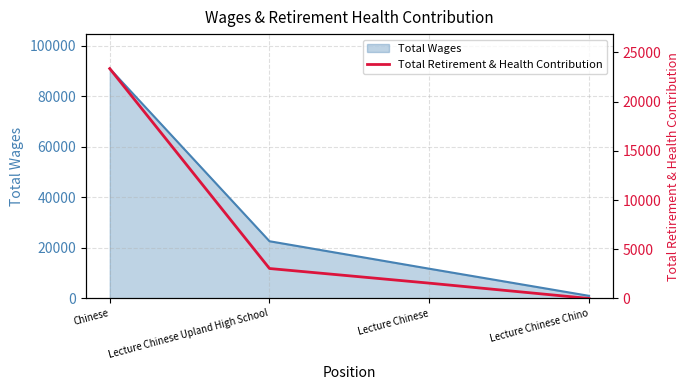

True or false: Total Wages has more than 0 points higher than both neighbors.

False